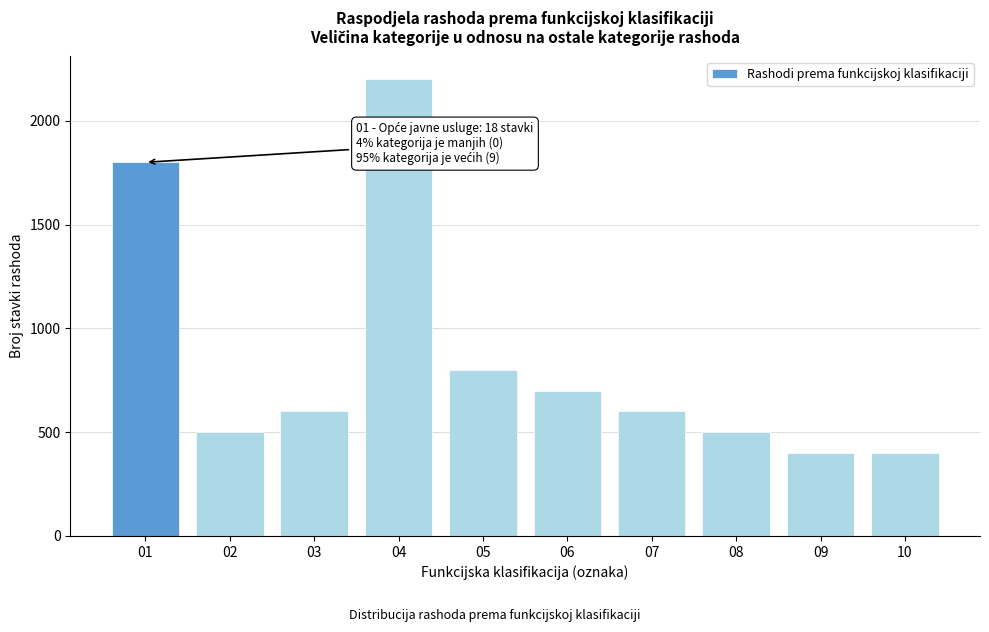

Reading right to left, list all the values displayed in this chart.

400	400	500	600	700	800	2200	600	500	1800